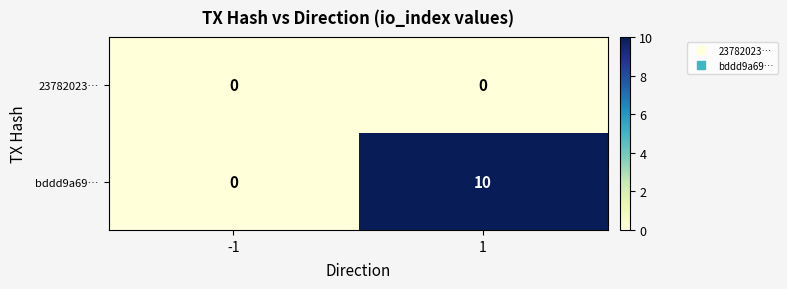

Is the value of 23782023… at 1 greater than the value of bddd9a69… at 1?

No